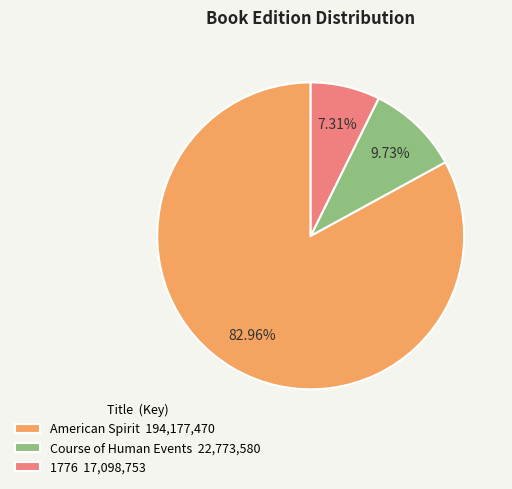

What is the ratio of the value at American Spirit to the value at Course of Human Events?

8.5